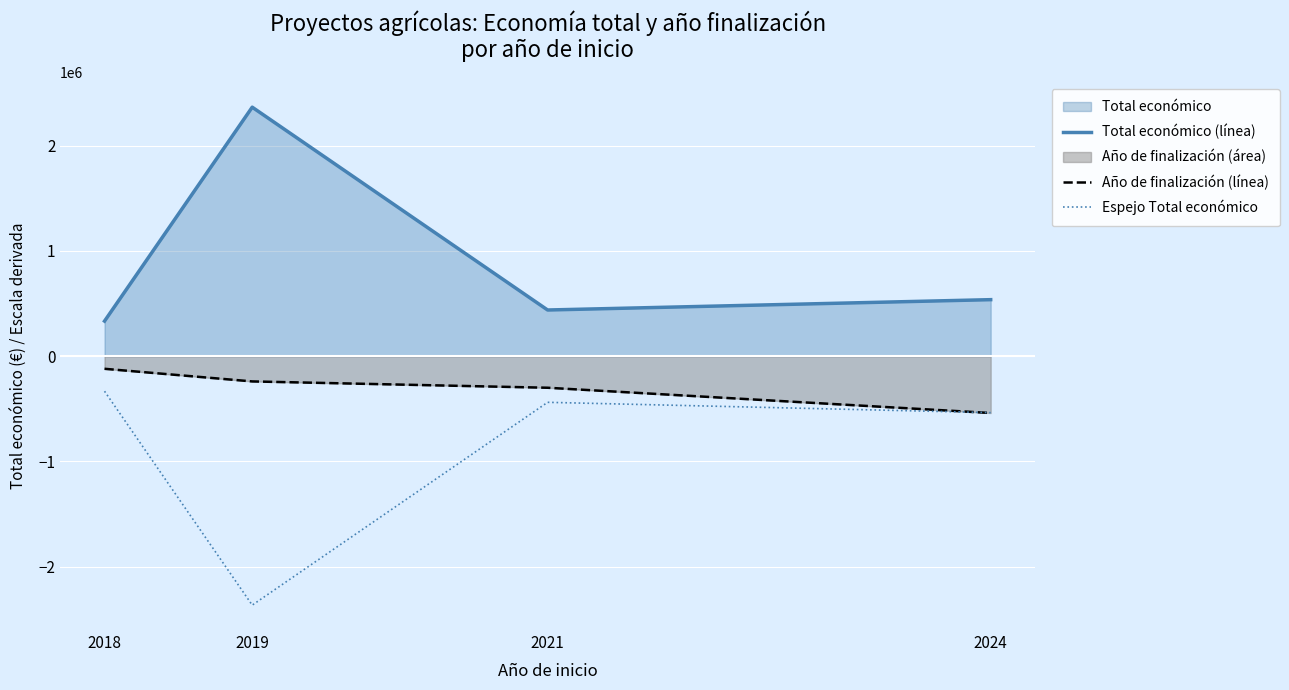

What is the maximum value shown in the chart?

2364741.3